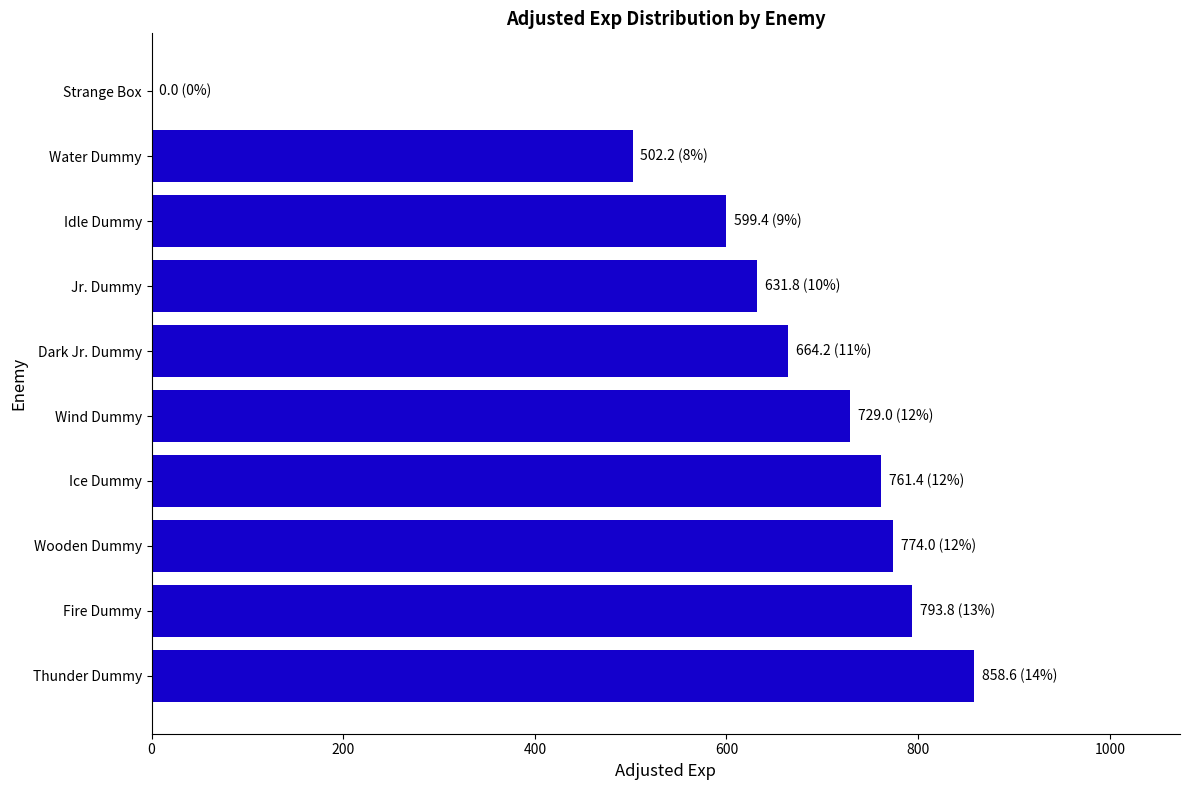

Reading bottom to top, transcribe all the data shown in this chart.

Thunder Dummy=858.6	Fire Dummy=793.8	Wooden Dummy=774.0	Ice Dummy=761.4	Wind Dummy=729.0	Dark Jr. Dummy=664.2	Jr. Dummy=631.8	Idle Dummy=599.4	Water Dummy=502.2	Strange Box=0.0